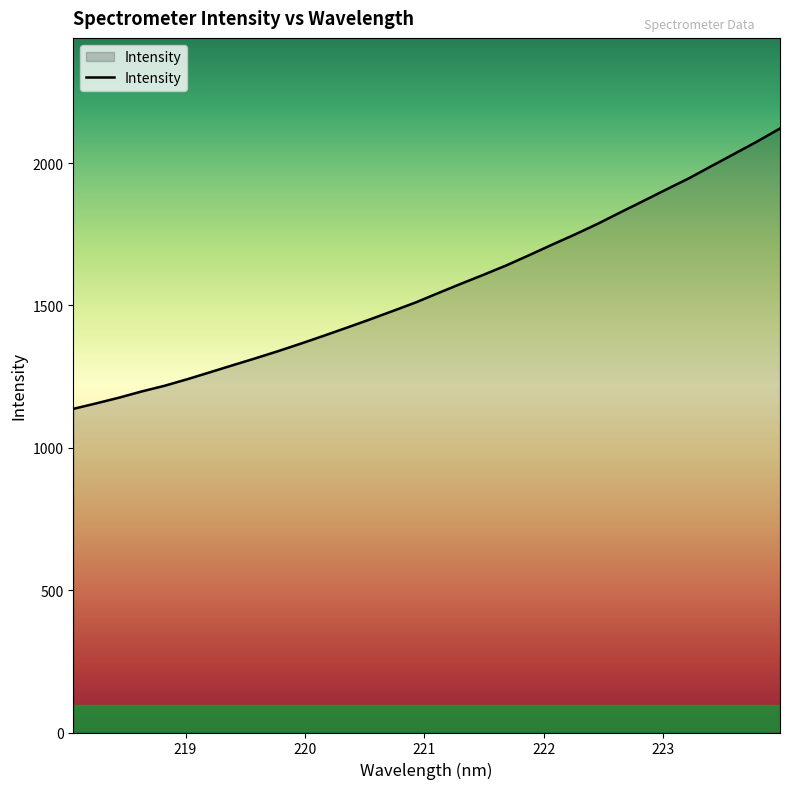

What is the difference between the maximum and minimum values?

984.7